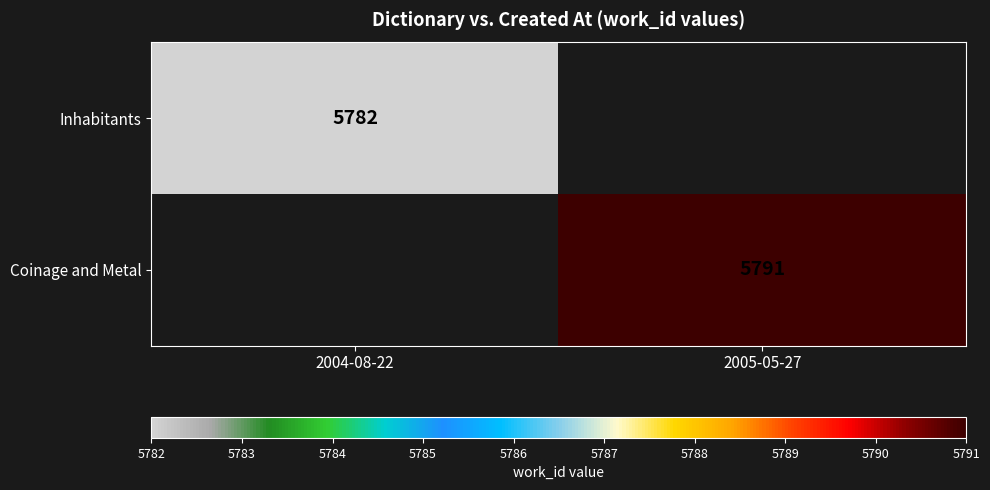

The Coinage and Metal series shows 10107 at 2005-05-27. True or false?

False